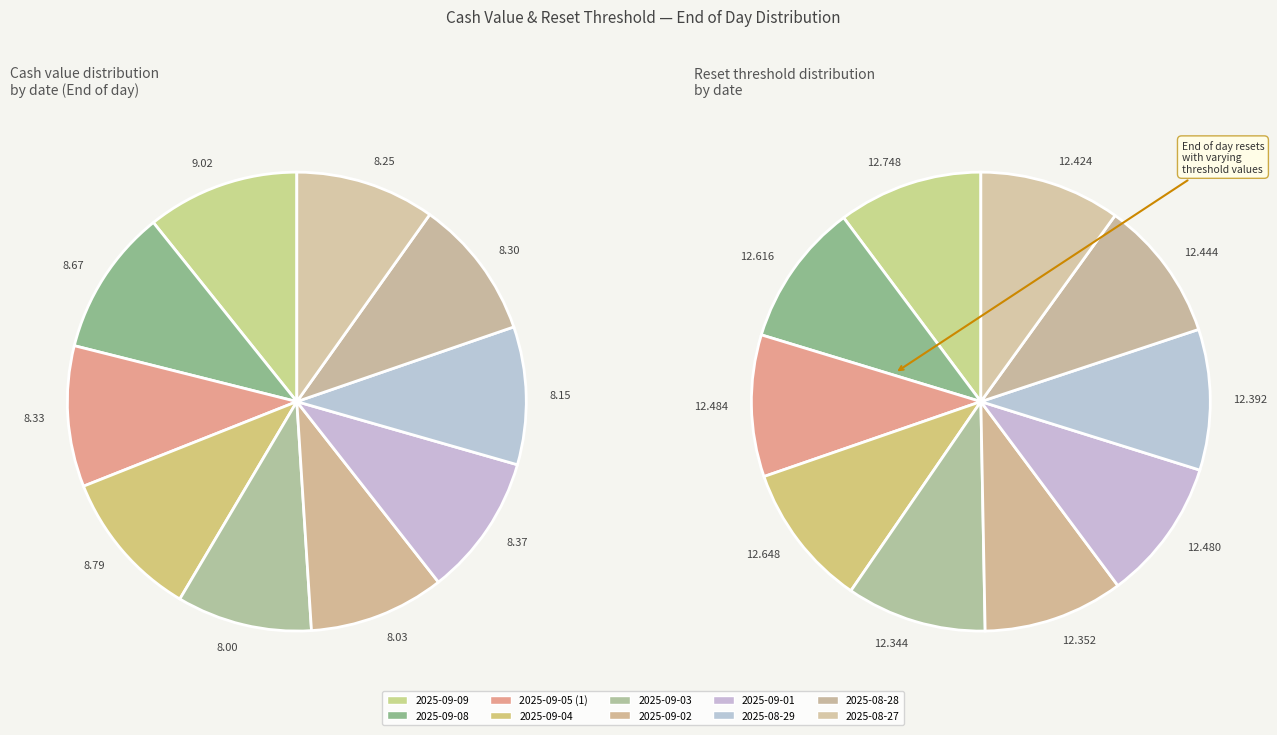

What is the ratio of the value at 2025-09-08 to the value at 2025-08-29?

1.1